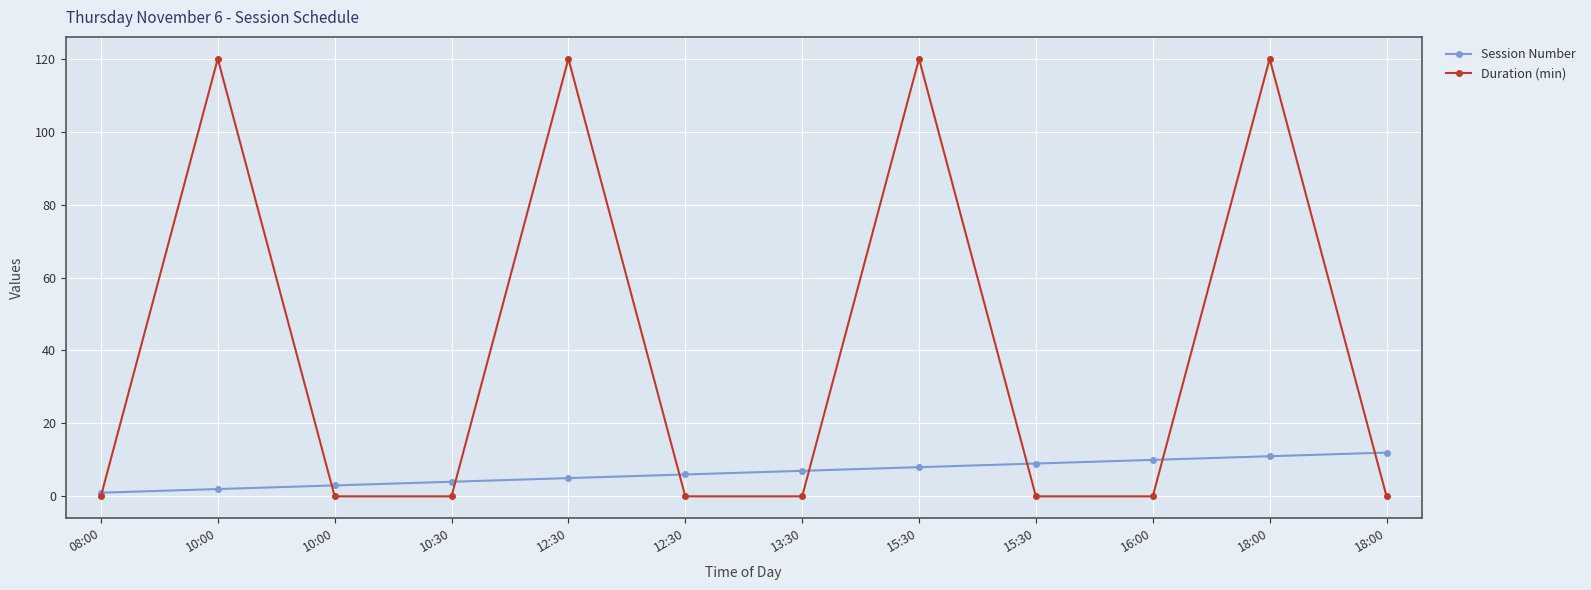

Does the chart have visible grid lines?

Yes